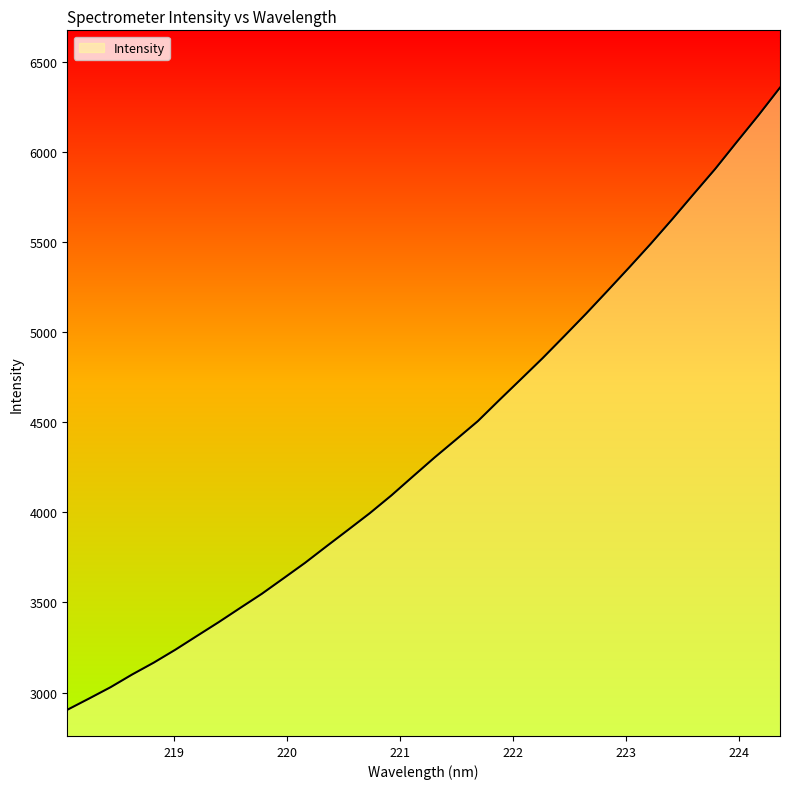

What is the smallest value displayed?

2904.3